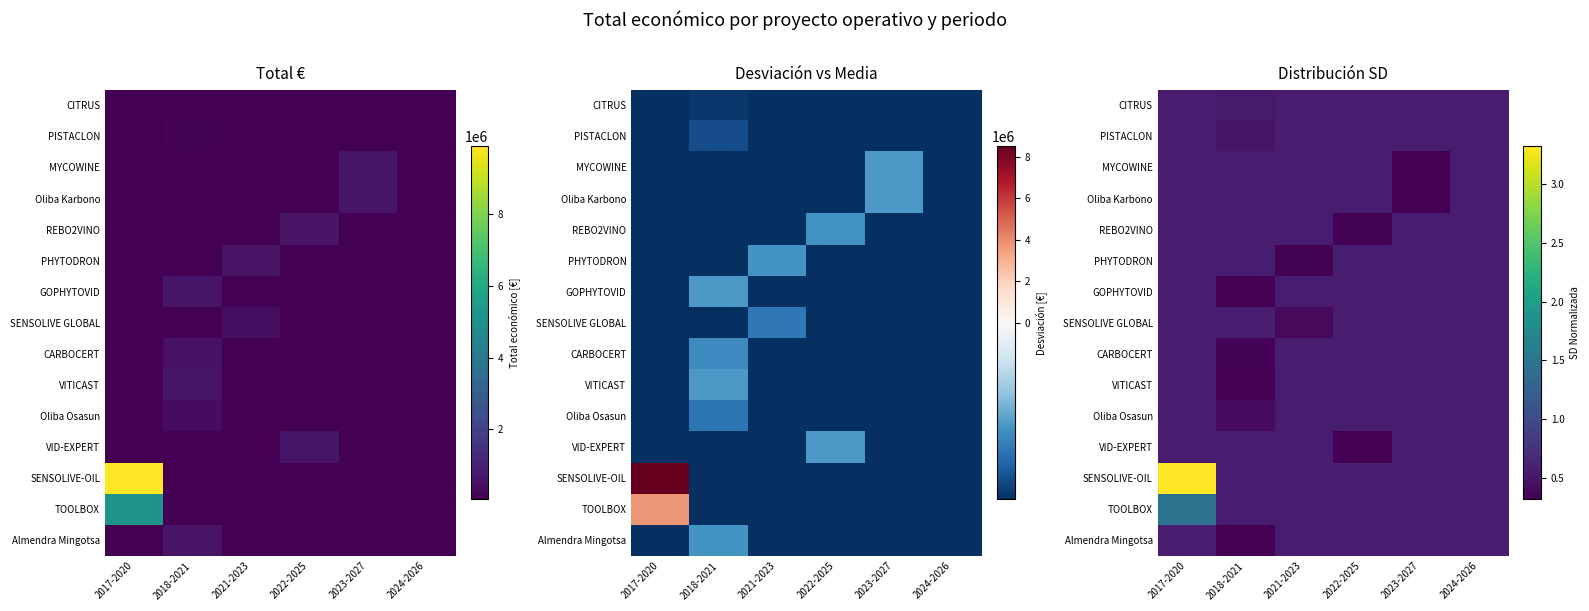

At which category is the sum across all series the highest?

2017-2020